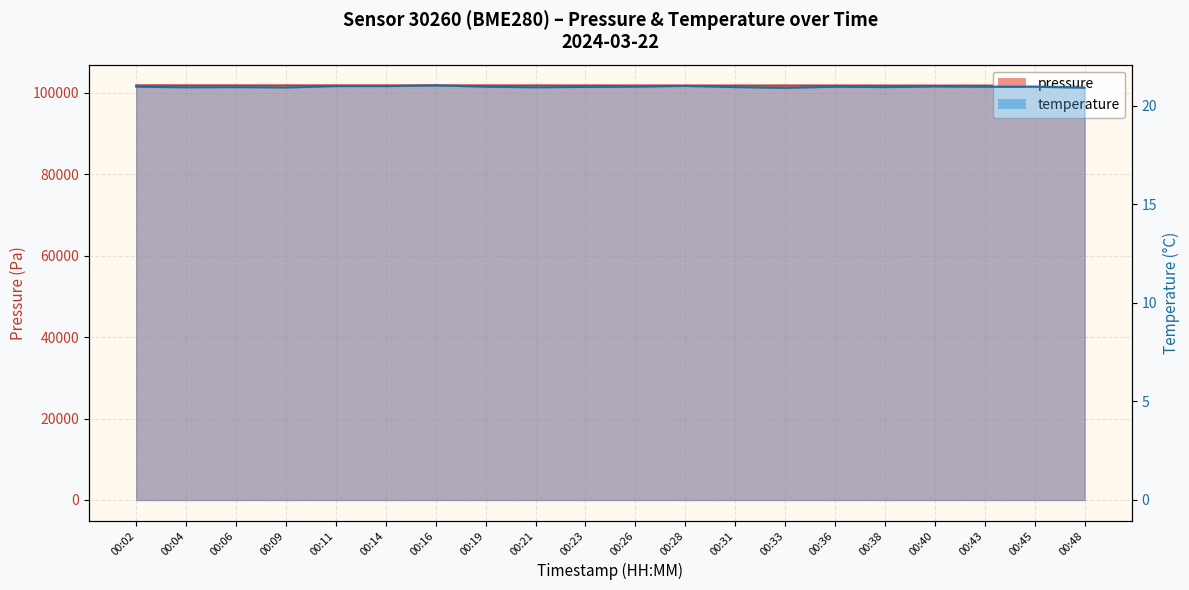

Read the pressure value at 00:40.

101719.2